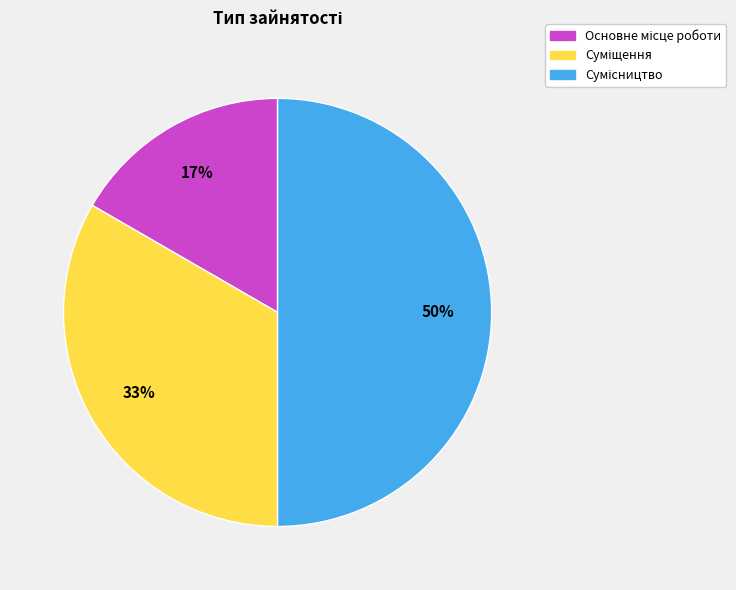

Count the number of slices in the pie.

3